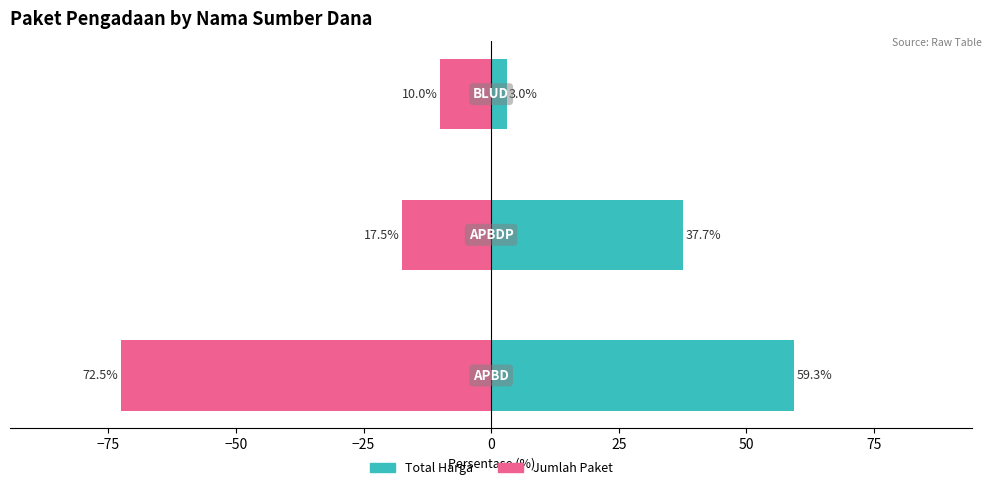

How many groups of bars are there?

3